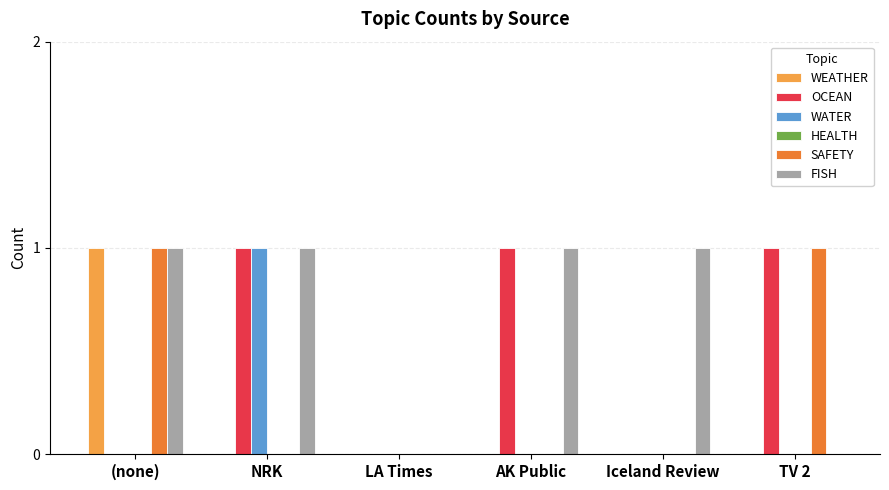

Does the chart contain stacked bars?

No